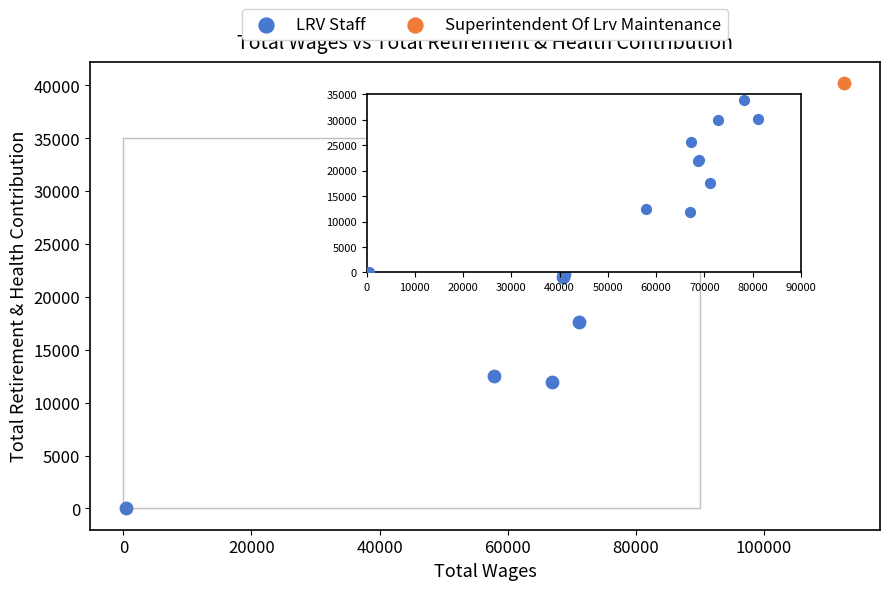

What are all the series names shown in the legend?

LRV Staff, Superintendent Of Lrv Maintenance